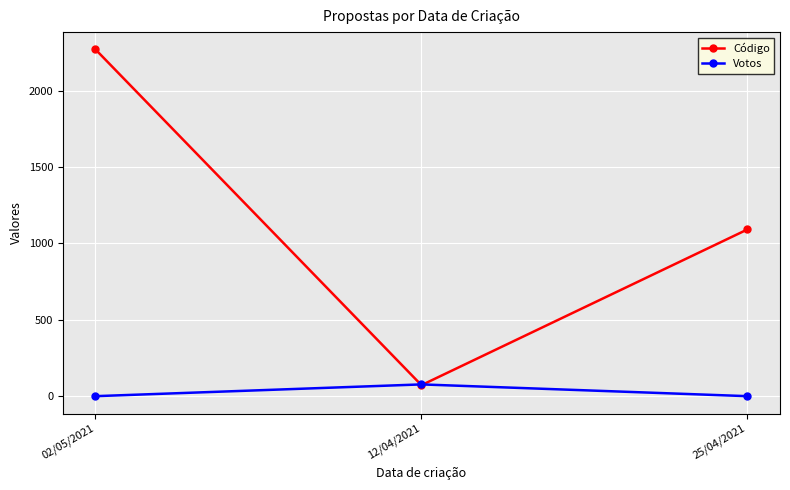

At 25/04/2021, list the series in order from smallest to largest.

Votos, Código